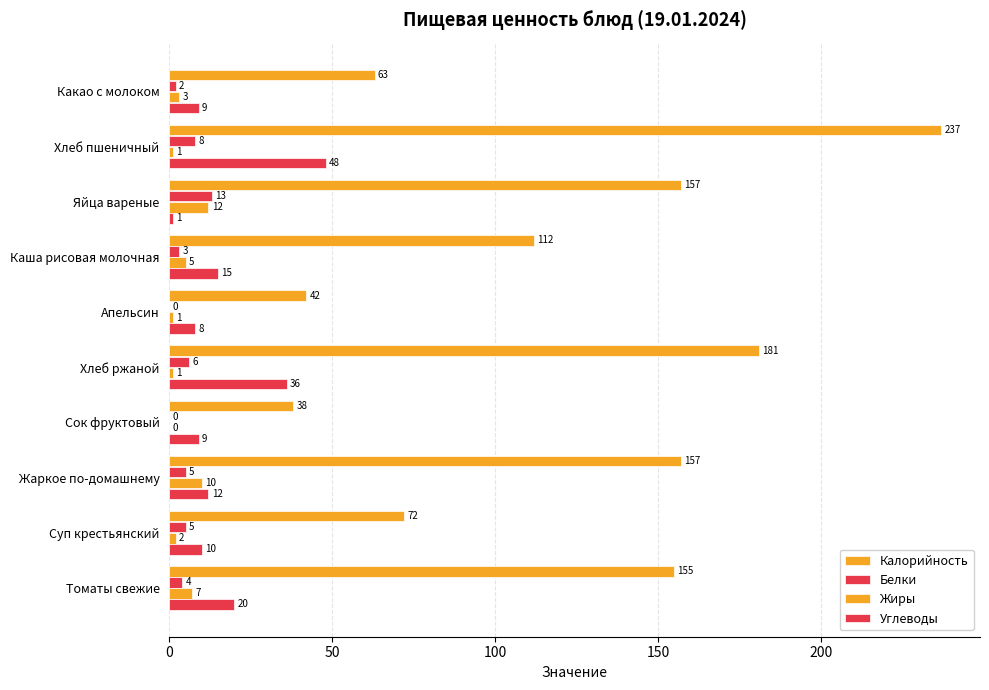

Count the number of data series in this chart.

4